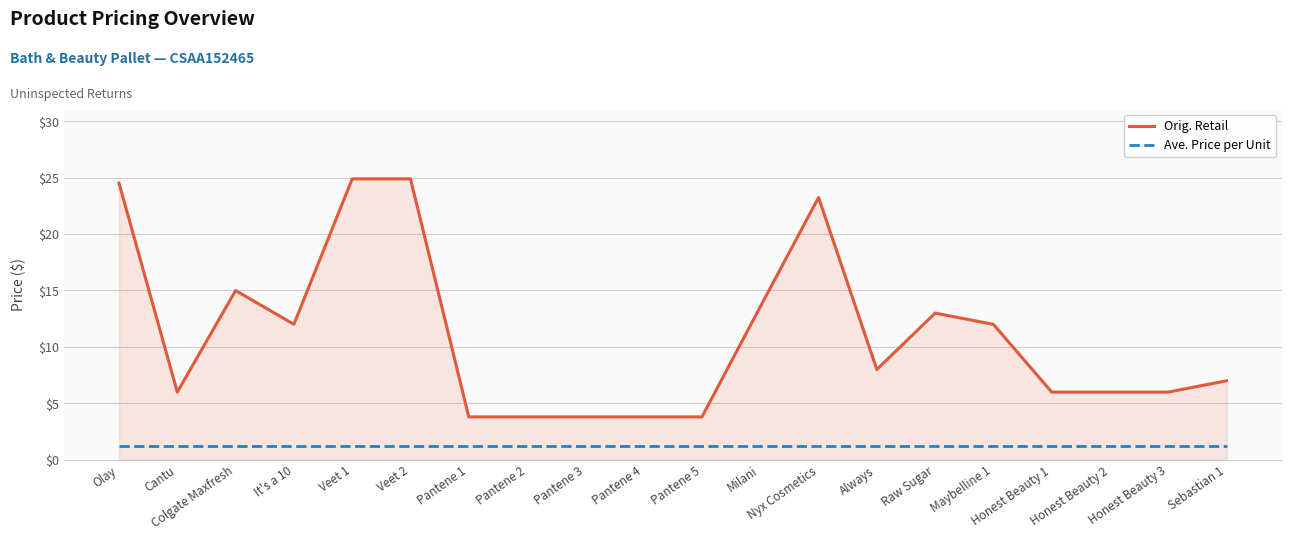

What is the maximum value for Ave. Price per Unit?

1.2